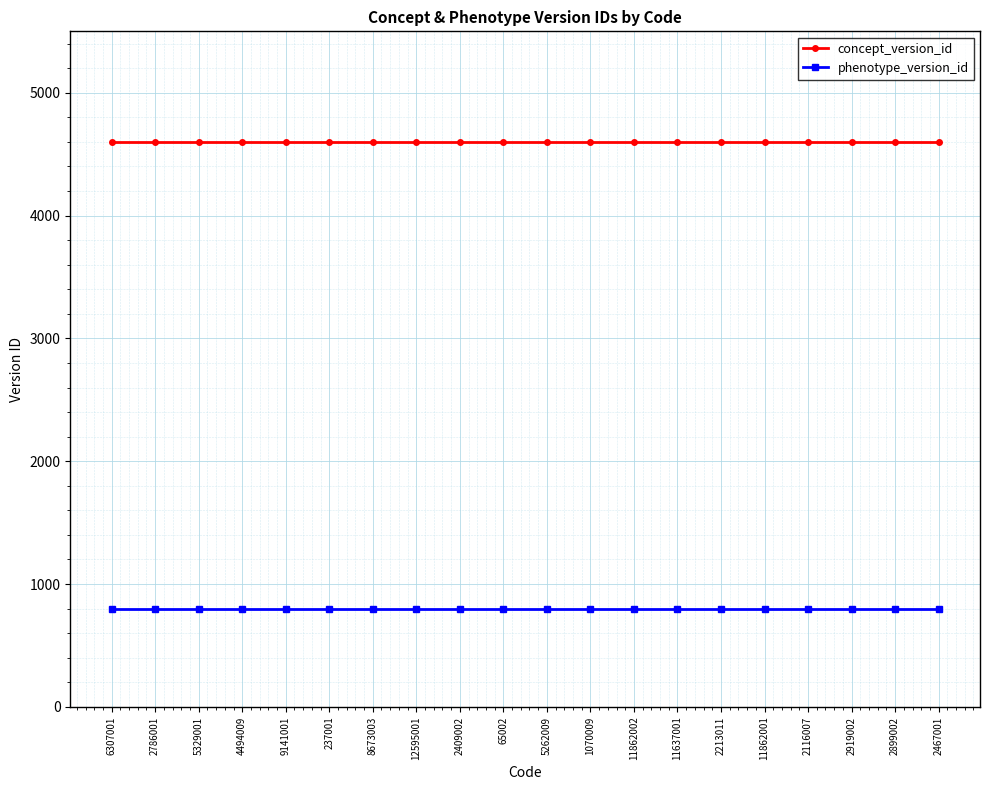

True or false: concept_version_id has a value of 6384 at 12595001.

False